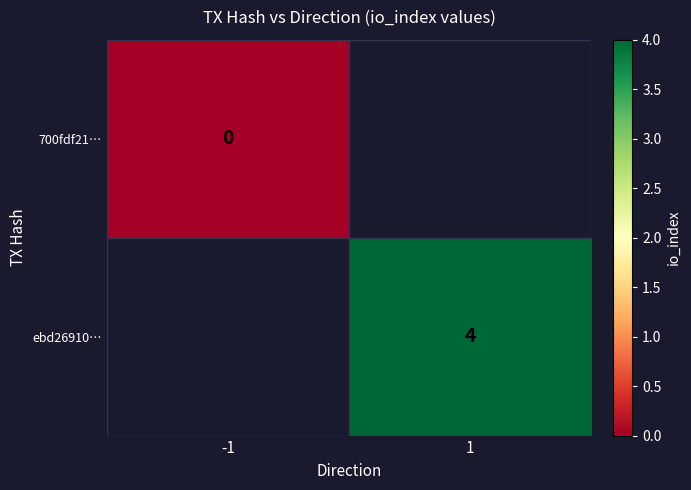

Which category has the lowest value across all series?

-1